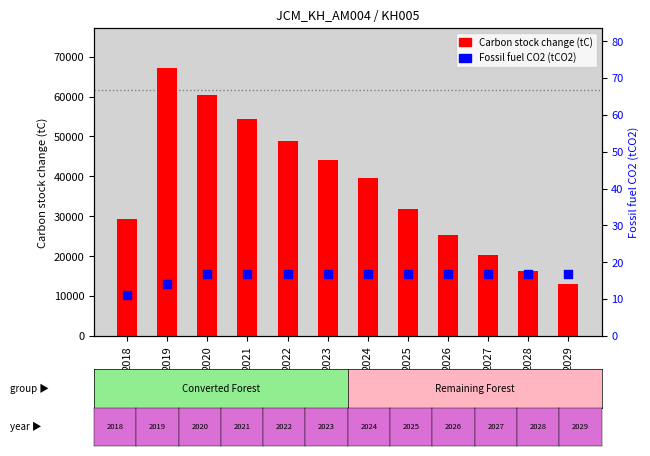

Which series contains the highest Y value?

Carbon stock change (tC)